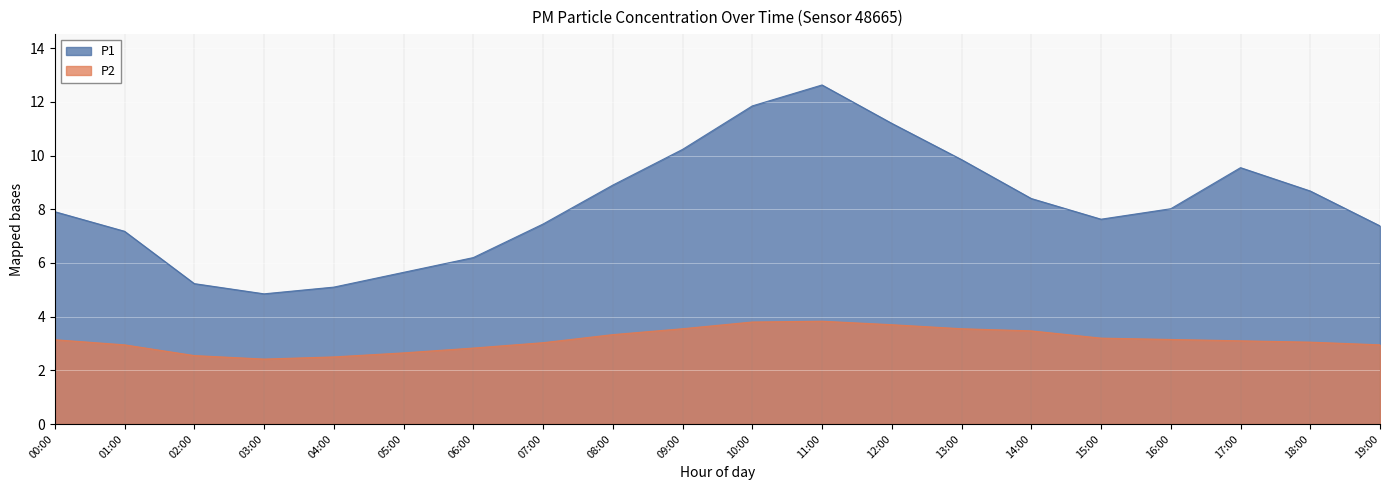

Reading left to right, list all the values displayed in this chart.

P1: 00:00=7.9	01:00=7.2	02:00=5.2	03:00=4.8	04:00=5.1	05:00=5.7	06:00=6.2	07:00=7.5	08:00=8.9	09:00=10.2	10:00=11.8	11:00=12.6	12:00=11.2	13:00=9.8	14:00=8.4	15:00=7.6	16:00=8.0	17:00=9.6	18:00=8.7	19:00=7.4
P2: 00:00=3.1	01:00=3.0	02:00=2.5	03:00=2.4	04:00=2.5	05:00=2.6	06:00=2.8	07:00=3.0	08:00=3.3	09:00=3.5	10:00=3.8	11:00=3.8	12:00=3.7	13:00=3.5	14:00=3.5	15:00=3.2	16:00=3.1	17:00=3.1	18:00=3.0	19:00=3.0